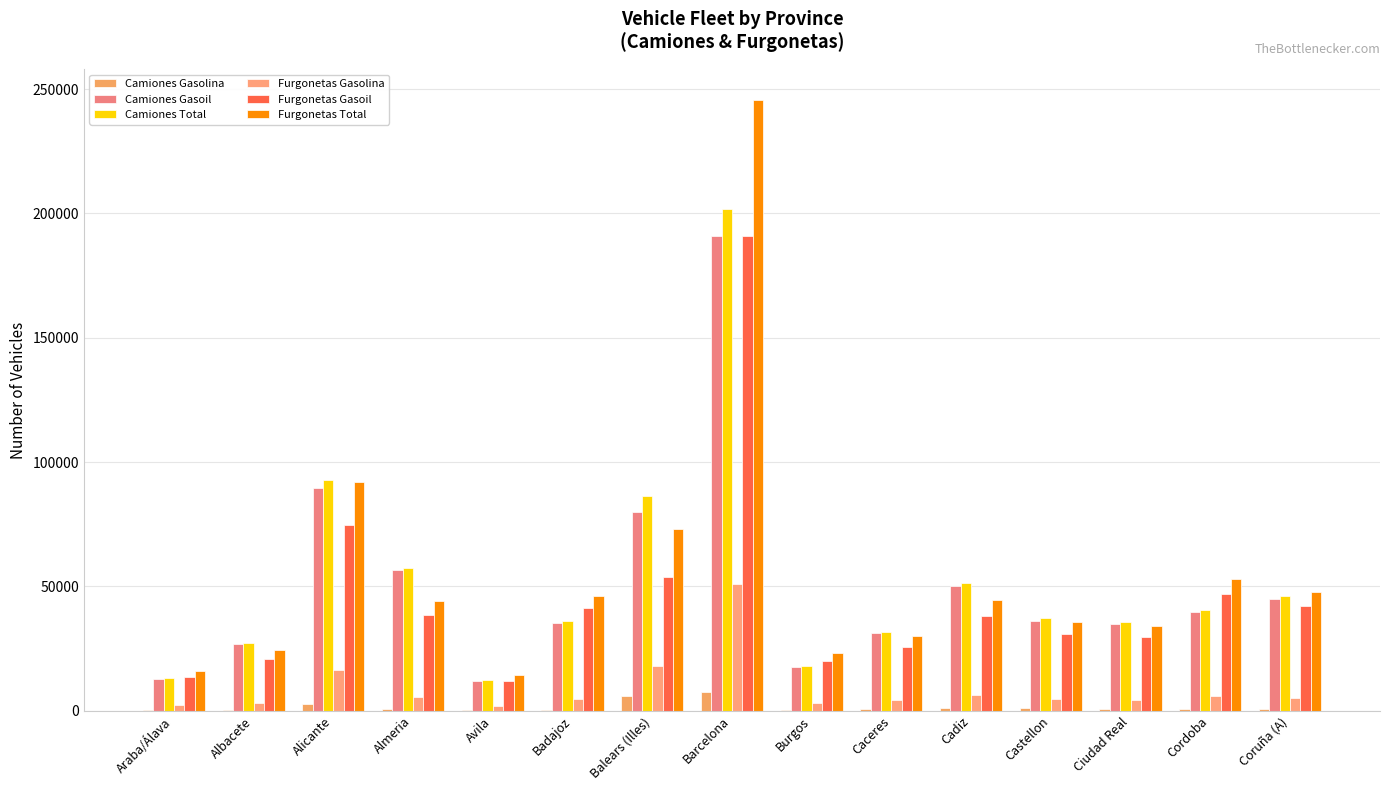

The value of Camiones Gasolina at Balears (Illes) is 5977. True or false?

True